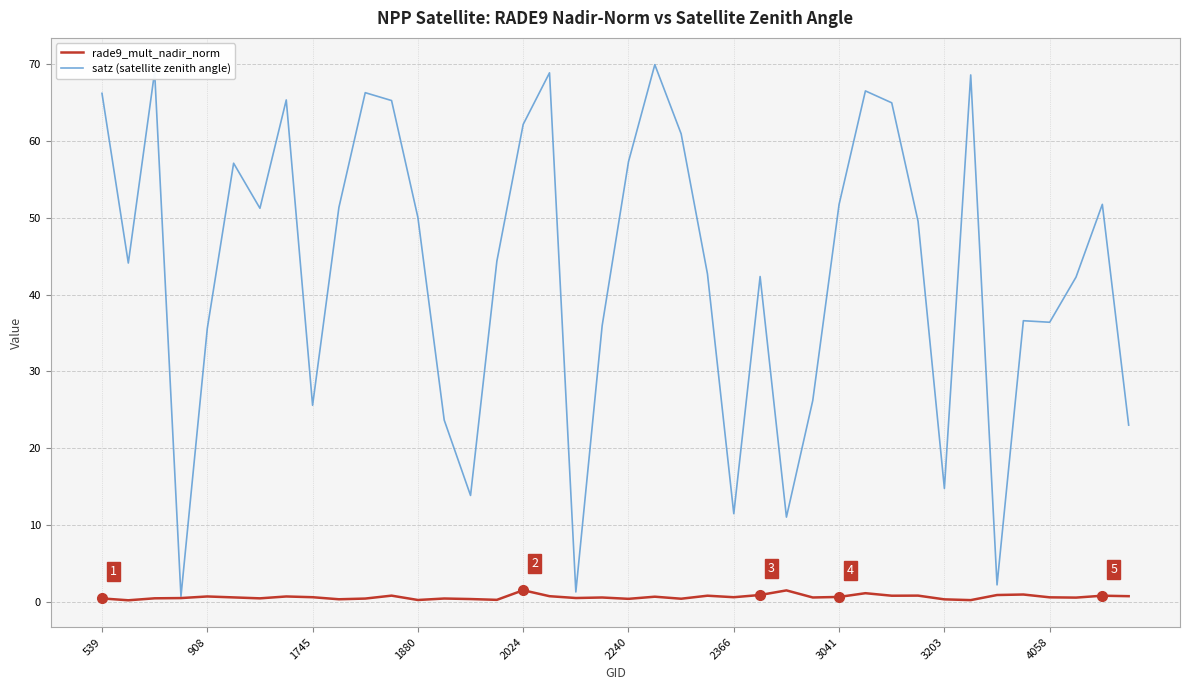

Which series has the largest range (max minus min)?

satz (satellite zenith angle)